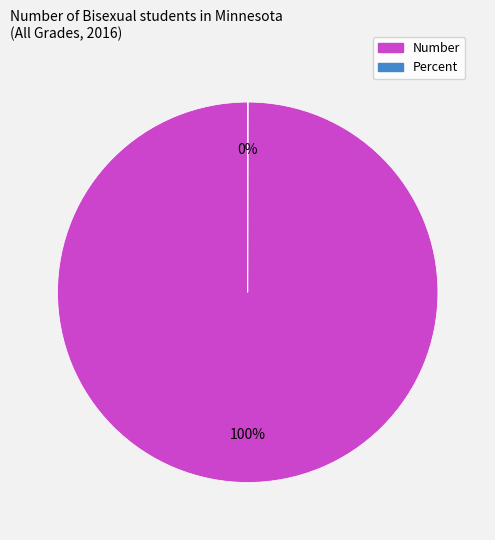

Which slice is the largest?

Number